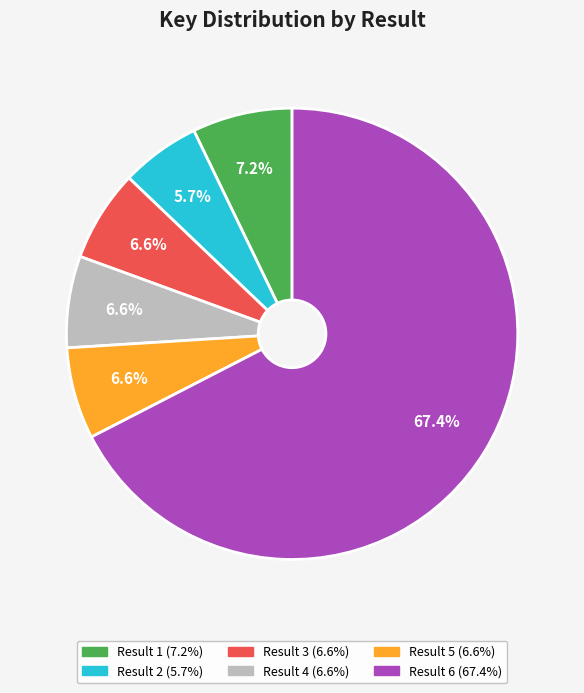

The Result 2 slice represents 6% of the pie. True or false?

True